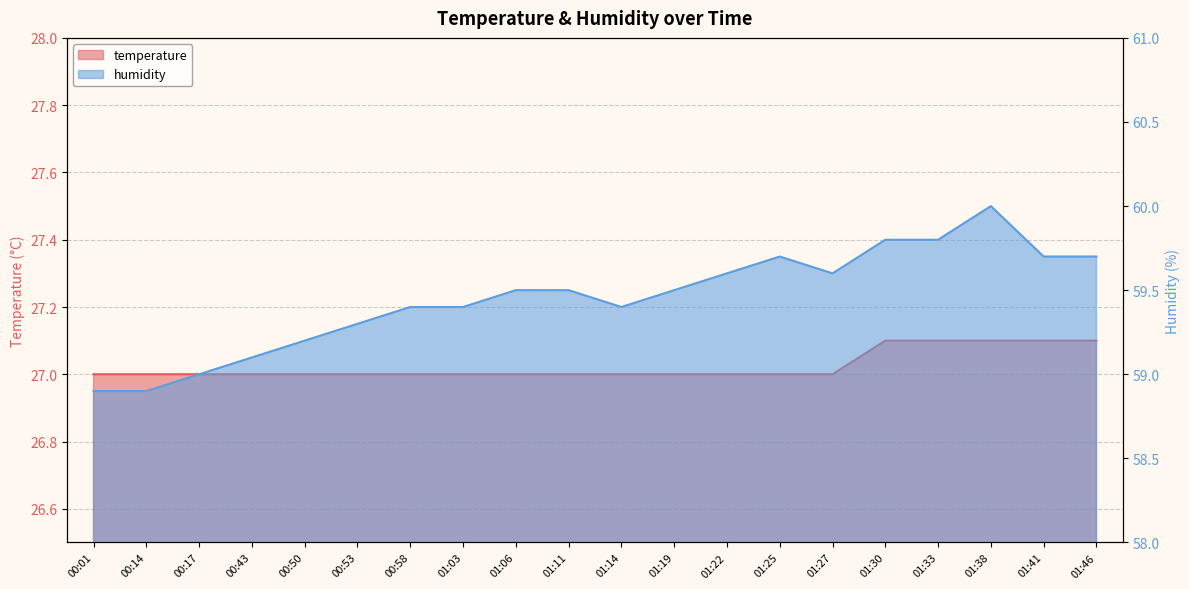

How many interior local valleys does the humidity series have?

2